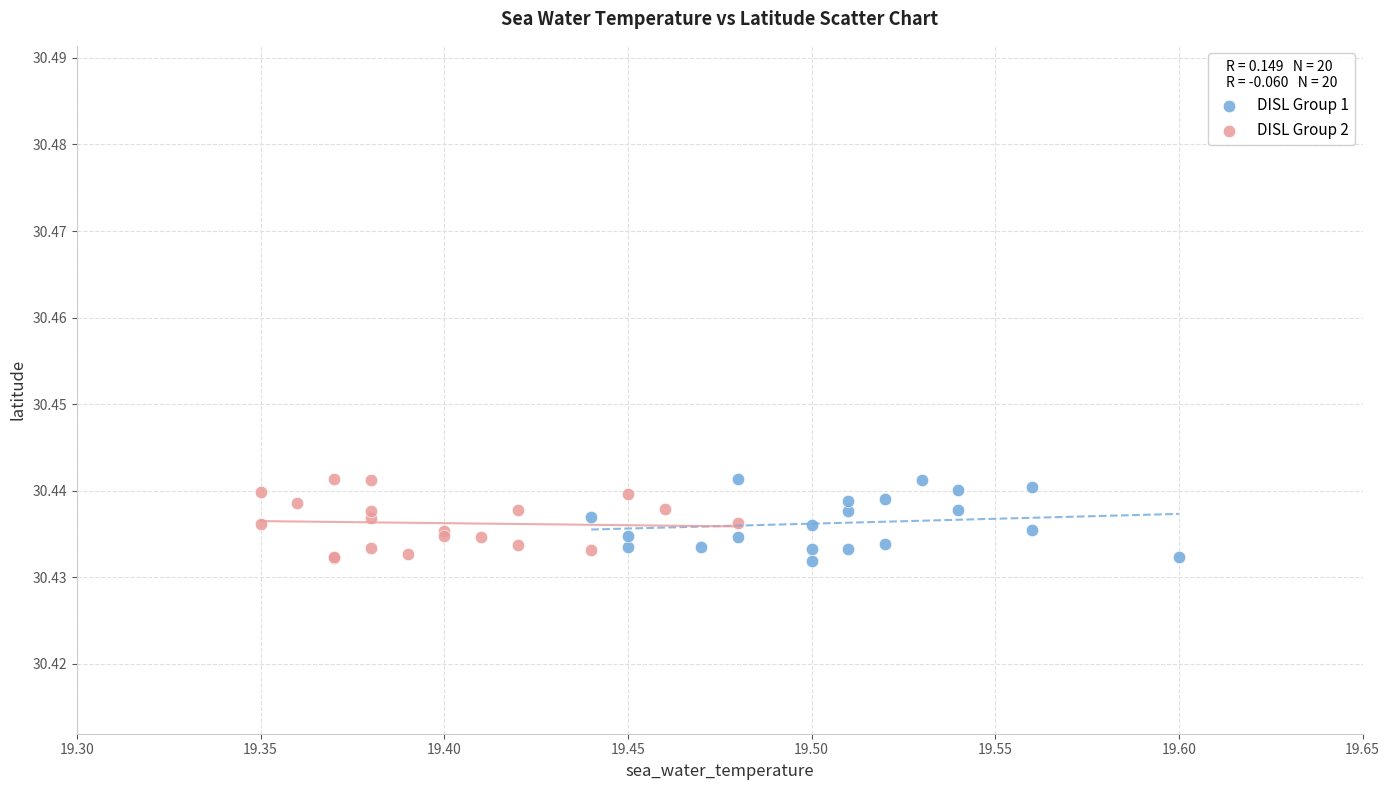

What are all the series names shown in the legend?

DISL Group 1, DISL Group 2